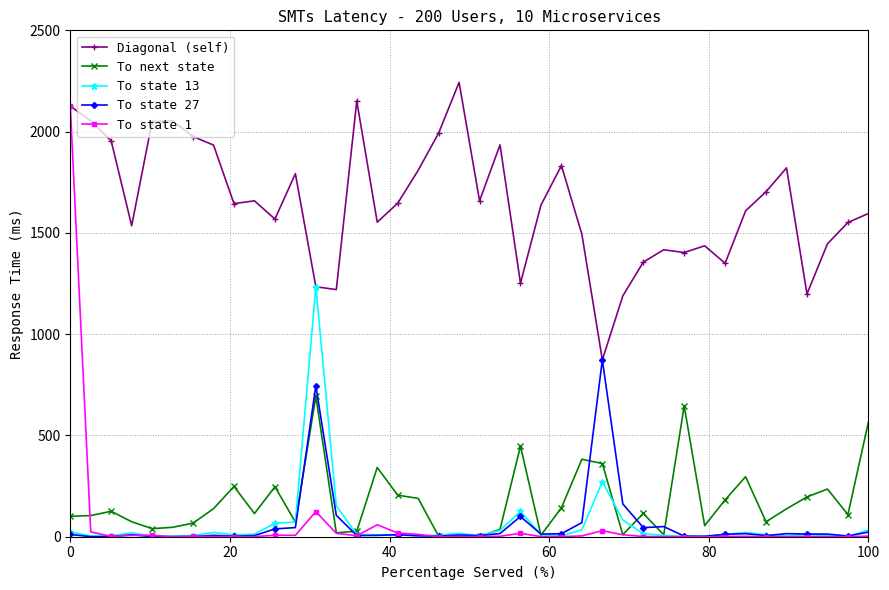

Which series has the widest spread of values?

To state 1